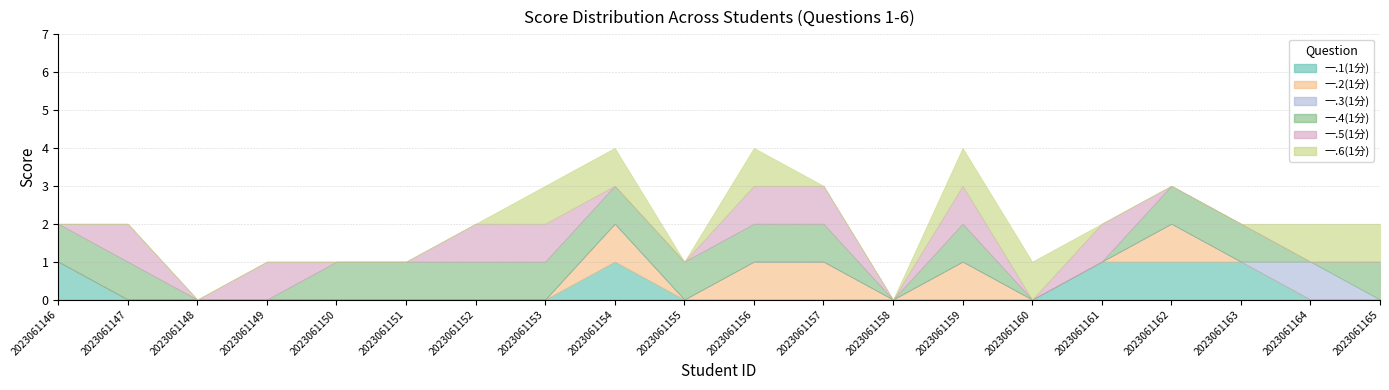

What is the total value across all series at 2023061159?

4